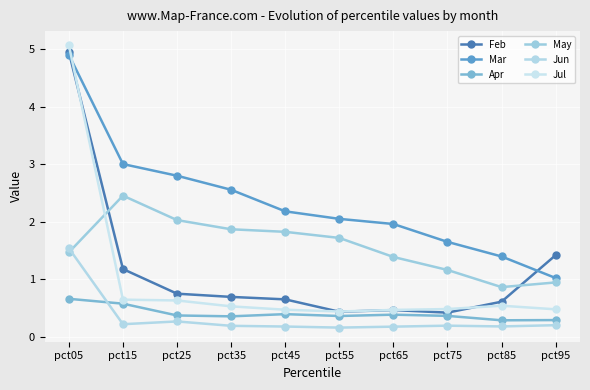

At which label does Mar reach its minimum?

pct95